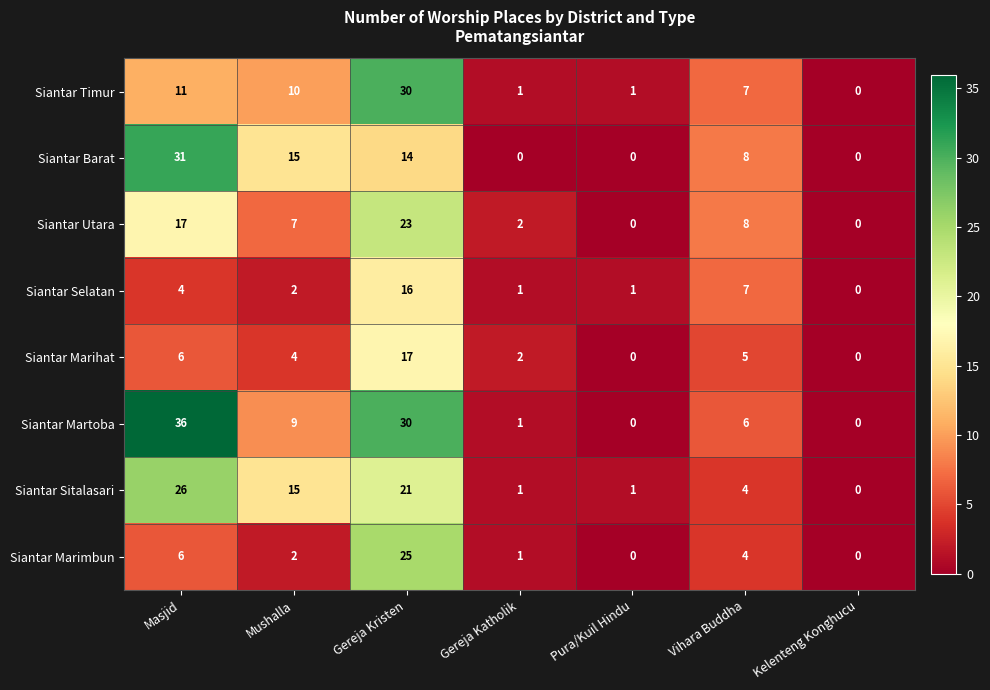

What is the difference between the highest and lowest values at Gereja Kristen?

16